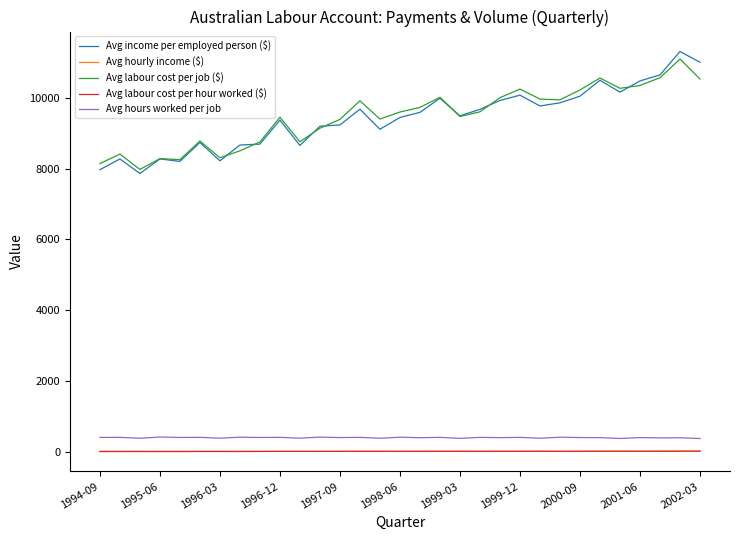

What are all the series names shown in the legend?

Avg income per employed person ($), Avg hourly income ($), Avg labour cost per job ($), Avg labour cost per hour worked ($), Avg hours worked per job